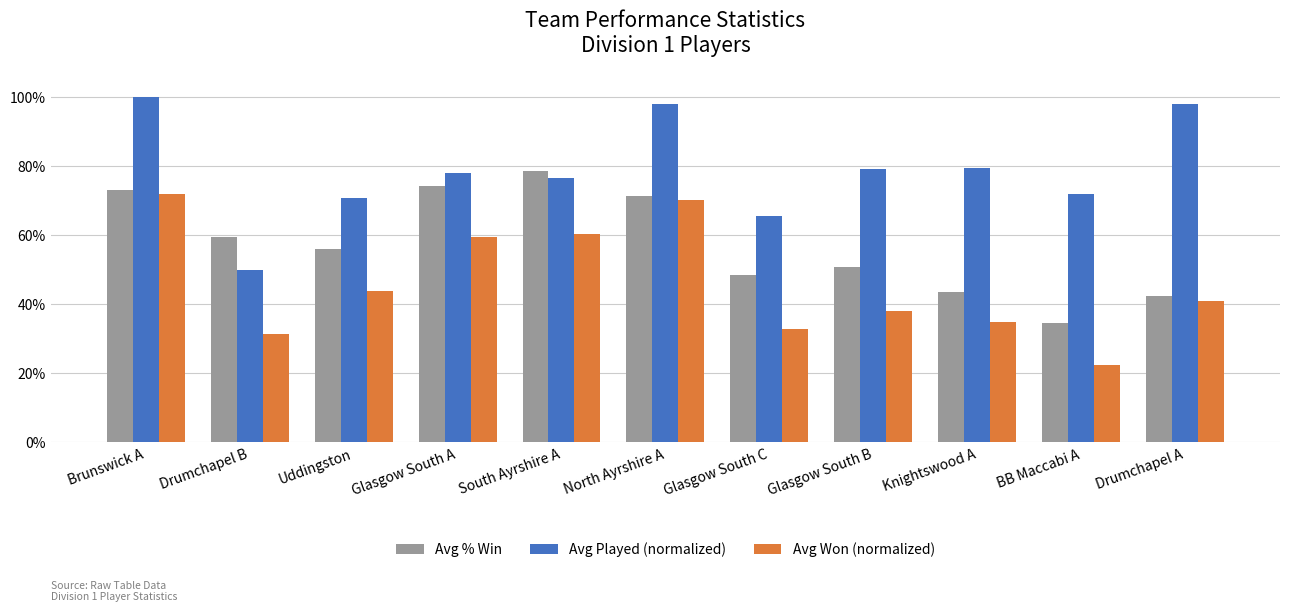

At which label is Avg % Win closest to 0?

BB Maccabi A